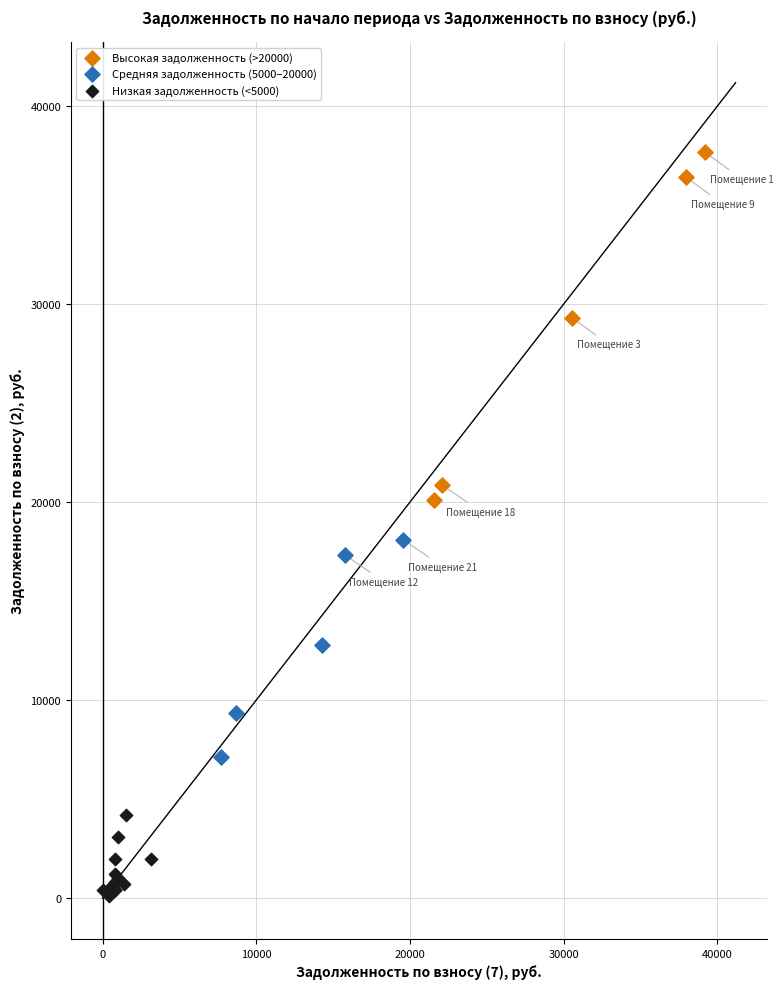

Which series reaches the maximum Y coordinate?

Высокая задолженность (>20000)